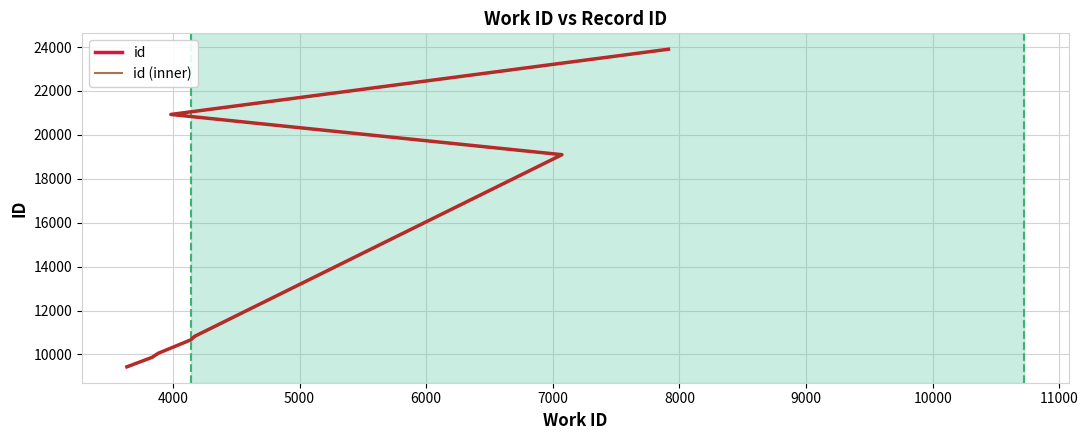

True or false: id (inner) has more than 2 interior local peaks.

False